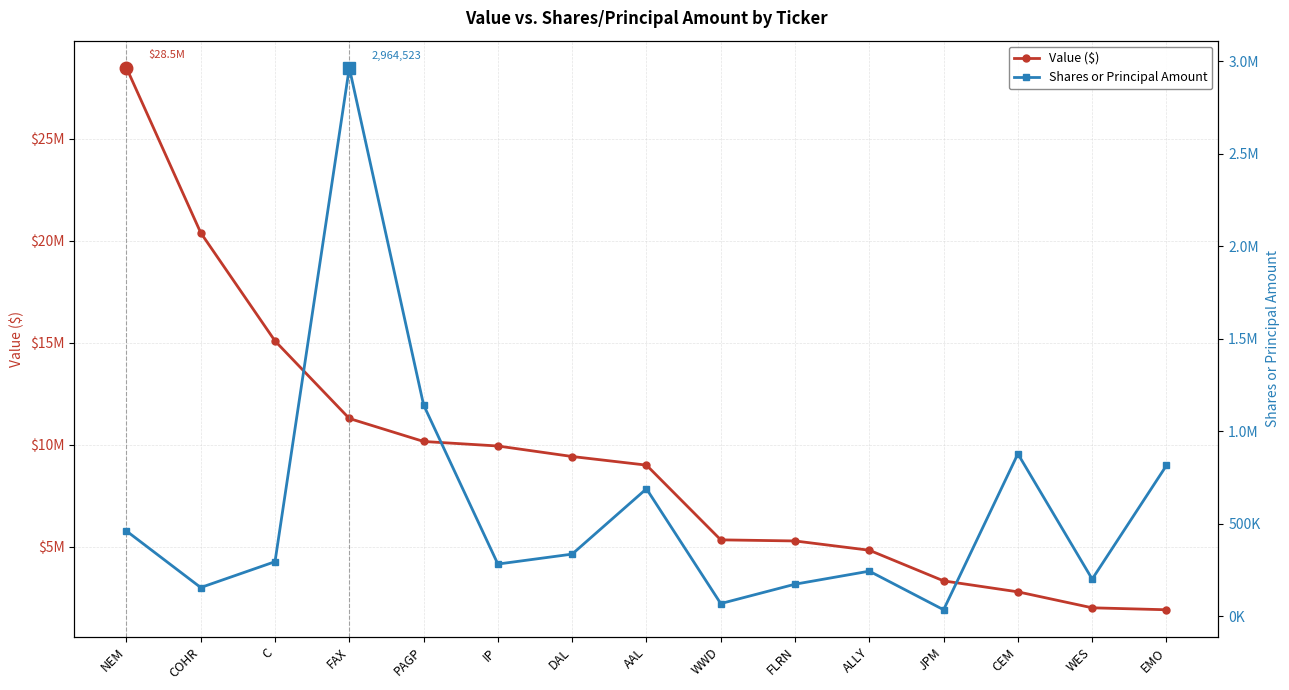

What is the difference between the Value ($) values at JPM and PAGP?

6830000